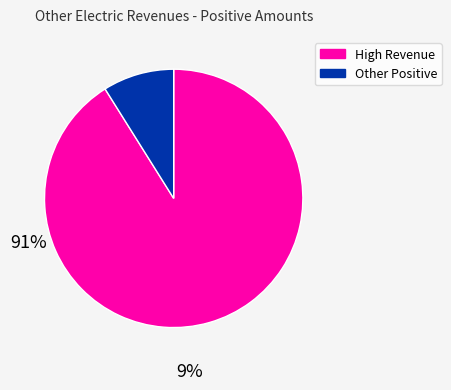

Is there a majority slice in this chart?

Yes